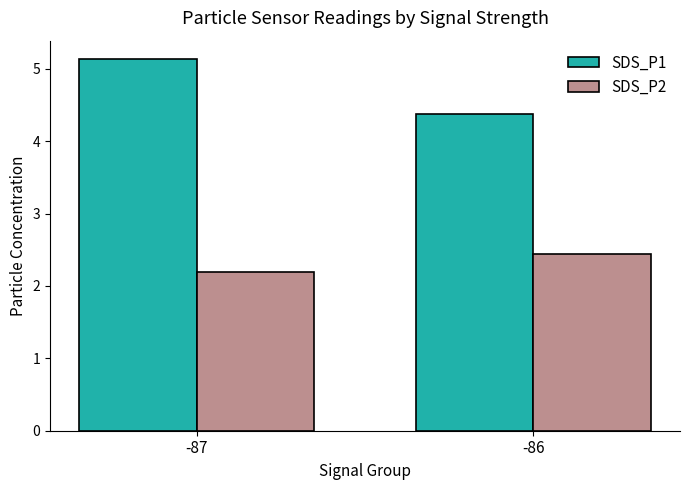

Reading right to left, transcribe all the data shown in this chart.

SDS_P1: 4.4	5.1
SDS_P2: 2.4	2.2